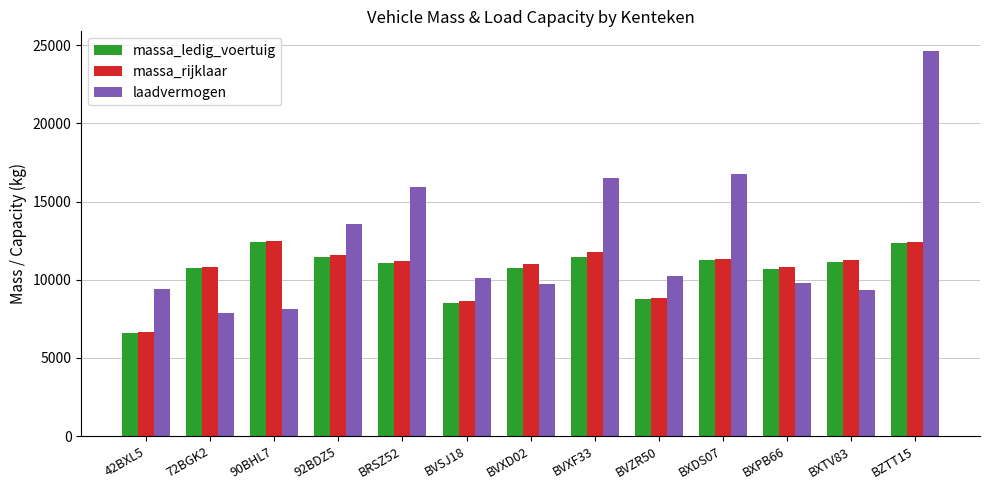

The value of massa_rijklaar at BVSJ18 is 8640. True or false?

True